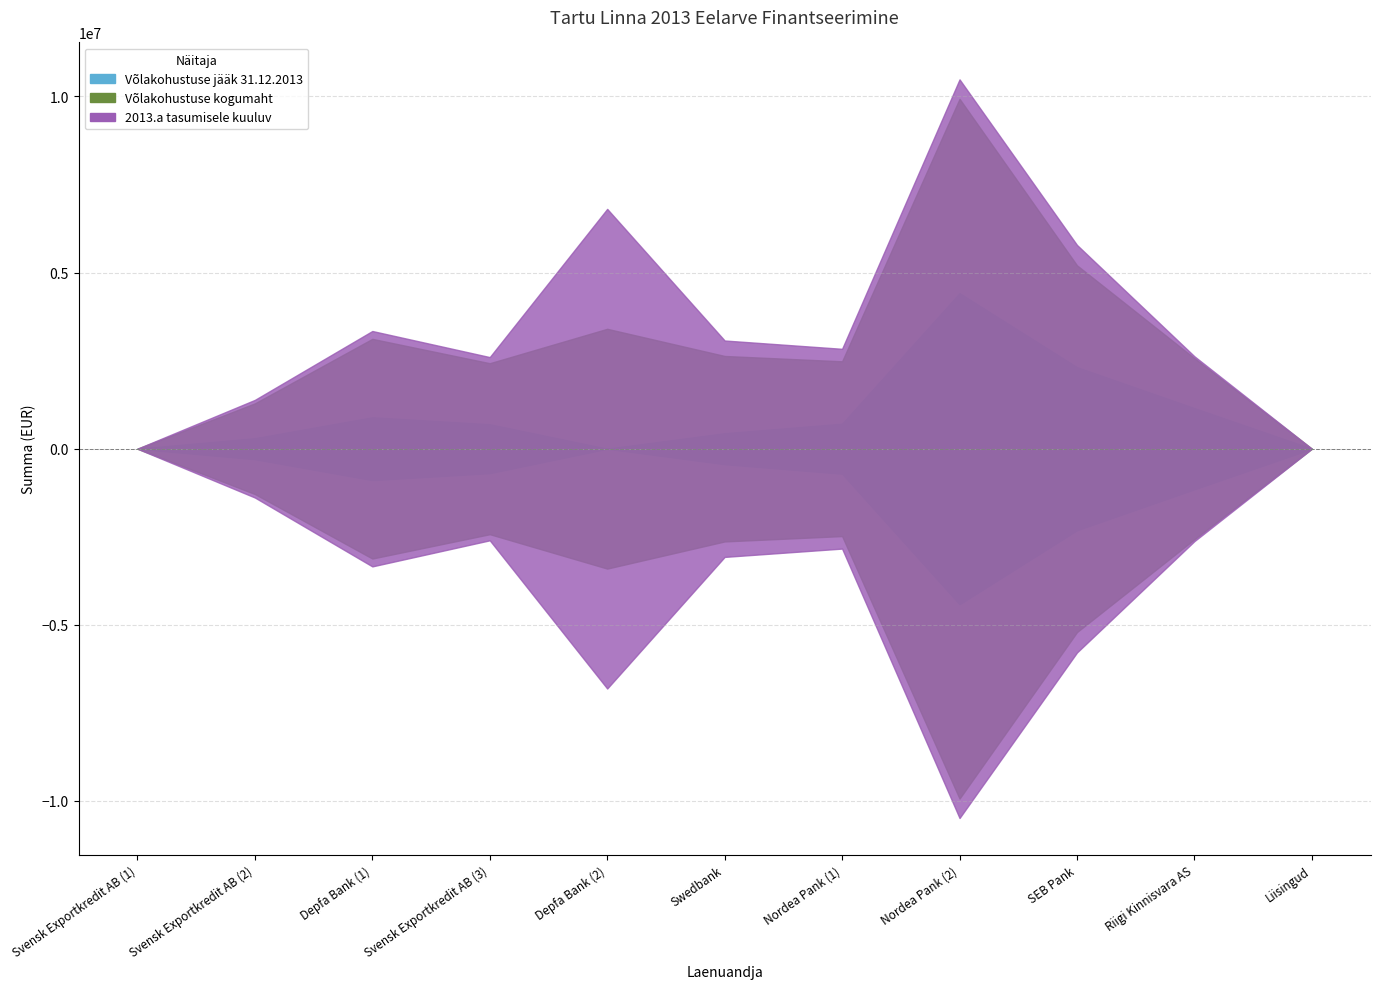

Does the chart display data point markers on the line(s)?

No